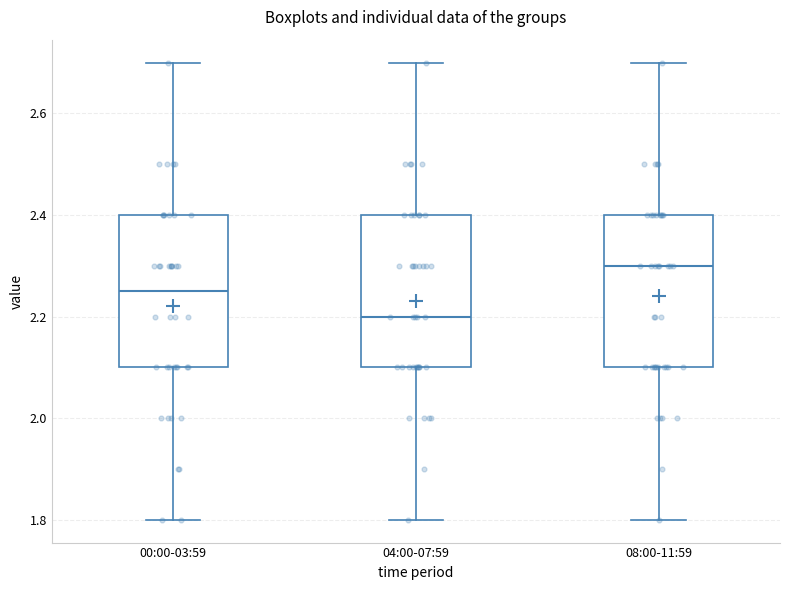

Where does the upper whisker of the box for 08:00-11:59 end on the y-axis? The values are not printed on the chart, so give them approximately, as read against the axis.

2.70